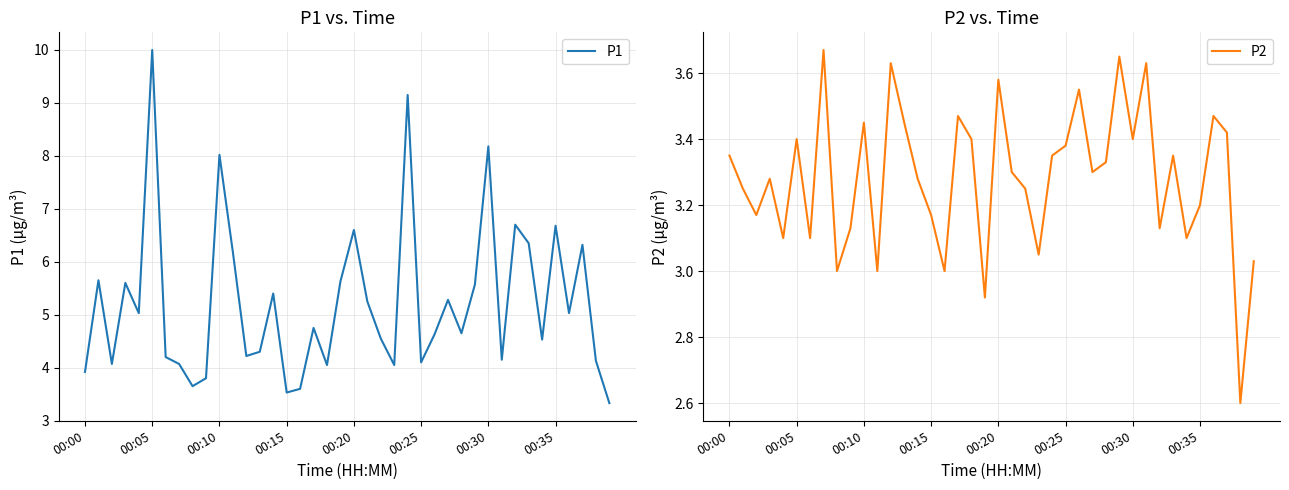

What is the value of the P2 point at the 17th from the left?

3.0